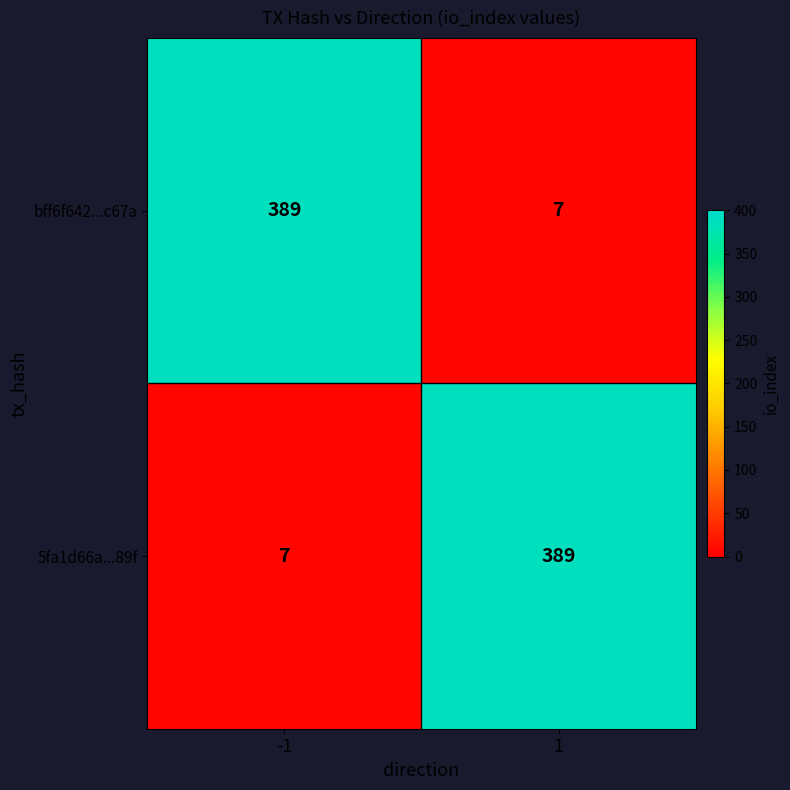

True or false: 5fa1d66a...89f has a value of 389 at 1.

True